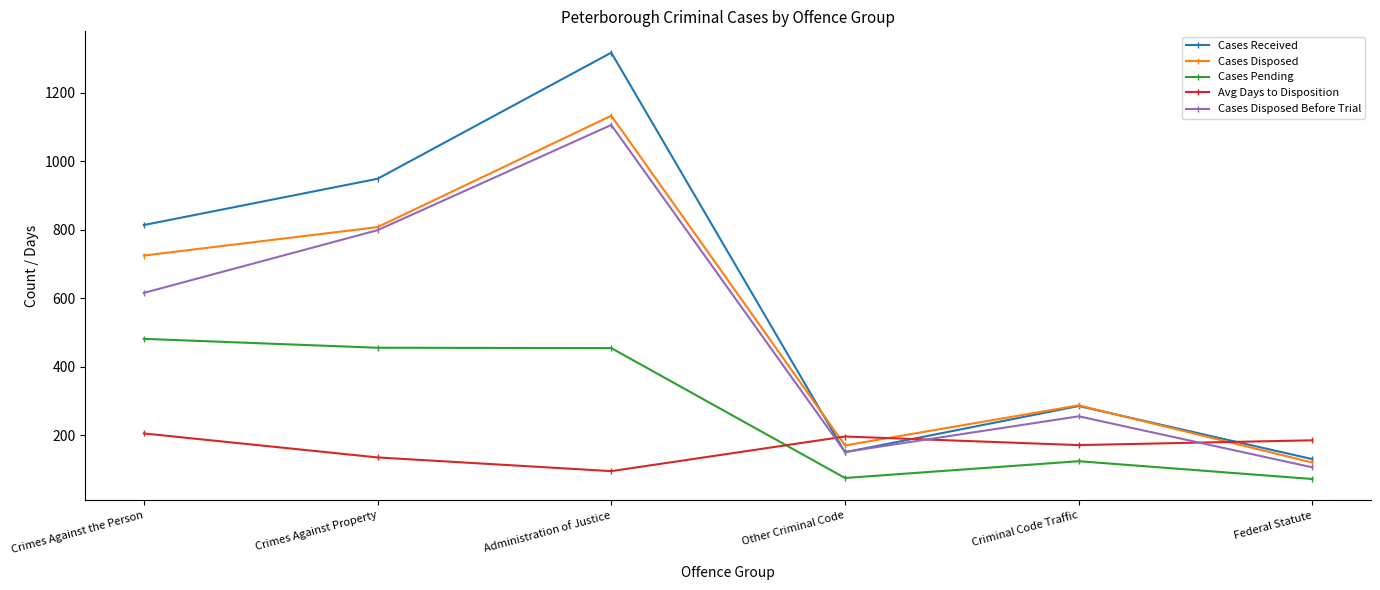

What is the sum of all Cases Disposed values?

3246